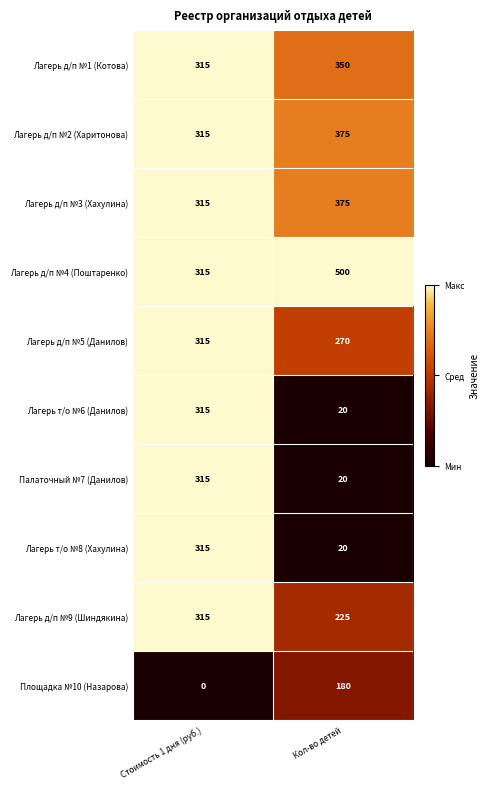

The Лагерь д/п №2 (Харитонова) series shows 219 at Кол-во детей. True or false?

False